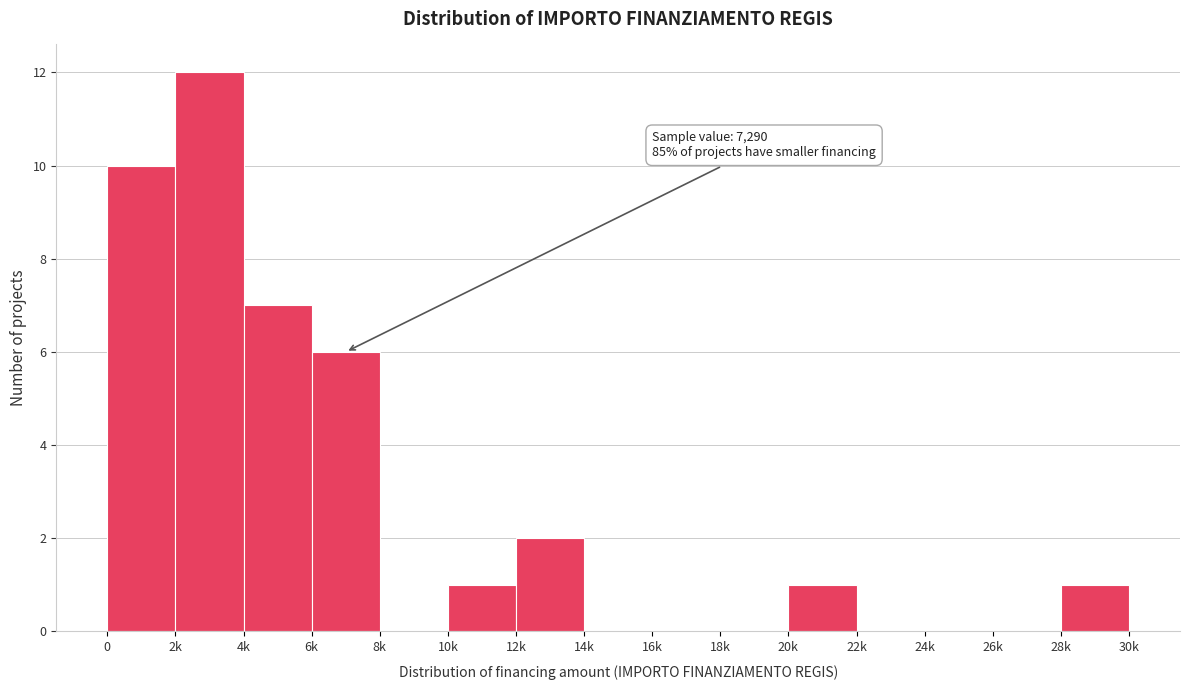

Reading left to right, transcribe all the data shown in this chart.

0=10	2k=12	4k=7	6k=6	8k=0	10k=1	12k=2	14k=0	16k=0	18k=0	20k=1	22k=0	24k=0	26k=0	28k=1